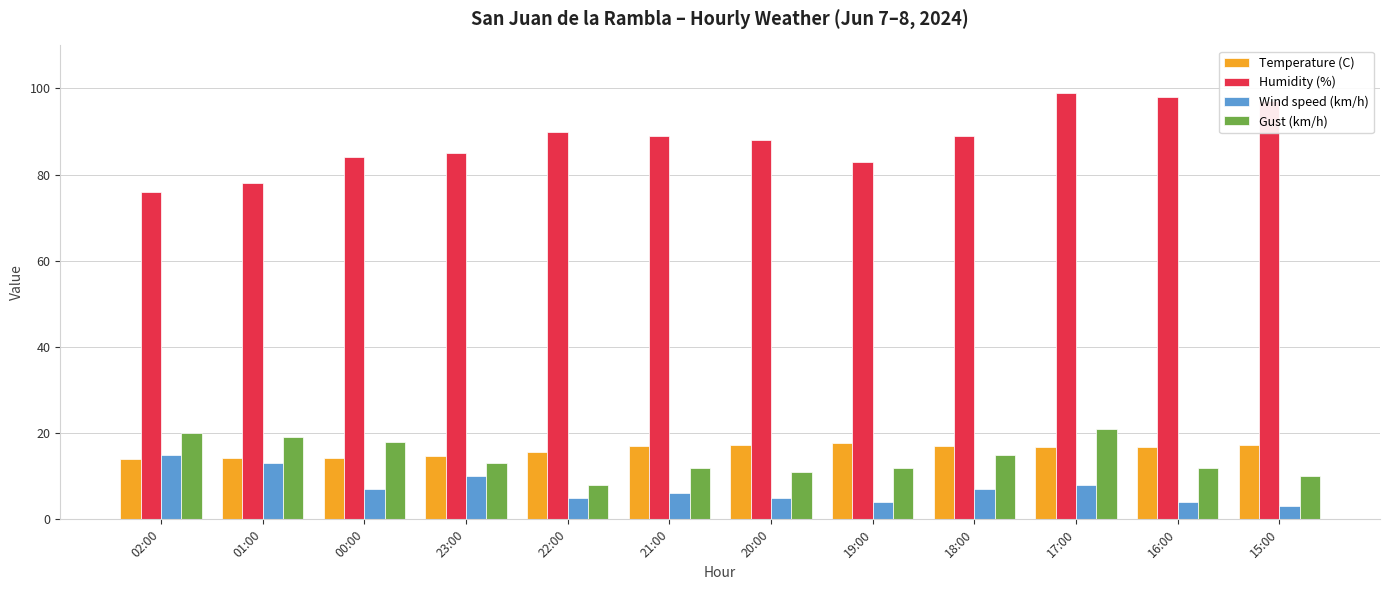

What is the value of the Gust (km/h) bar at the 6th from the left?

12.0